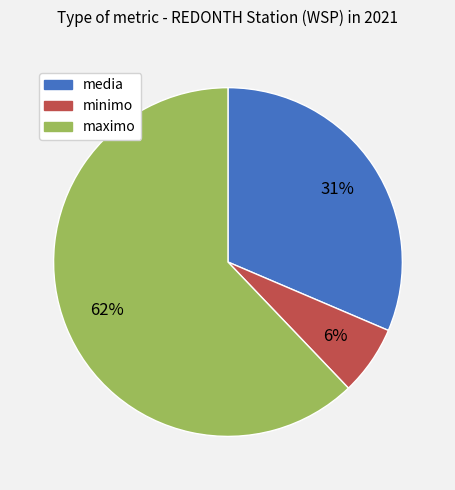

To the nearest percent, what is the average slice percentage?

33%